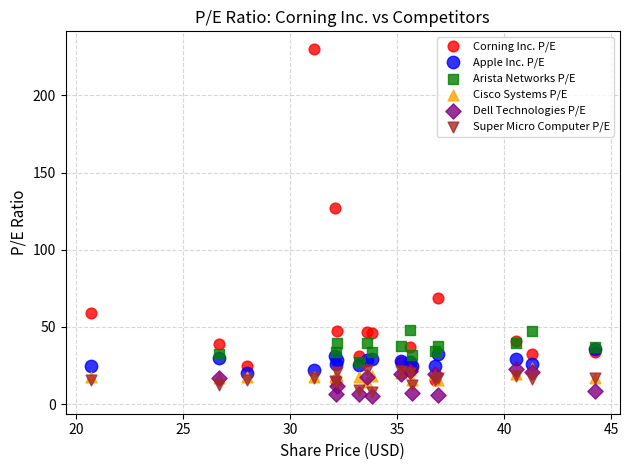

Which series contains the lowest Y value?

Dell Technologies P/E